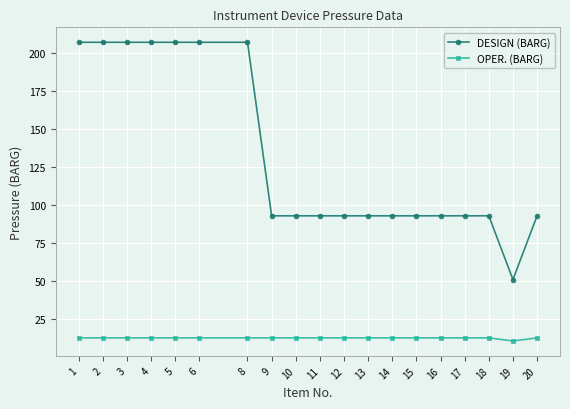

True or false: OPER. (BARG) and DESIGN (BARG) intersect in this chart.

False